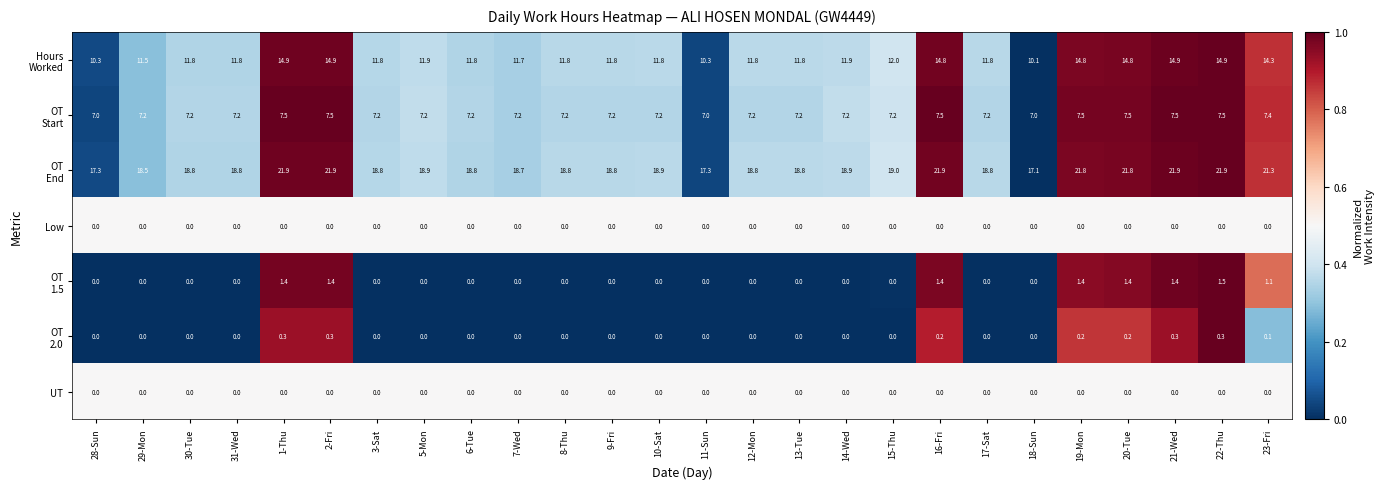

True or false: Low has a value of 0.0 at 10-Sat.

True